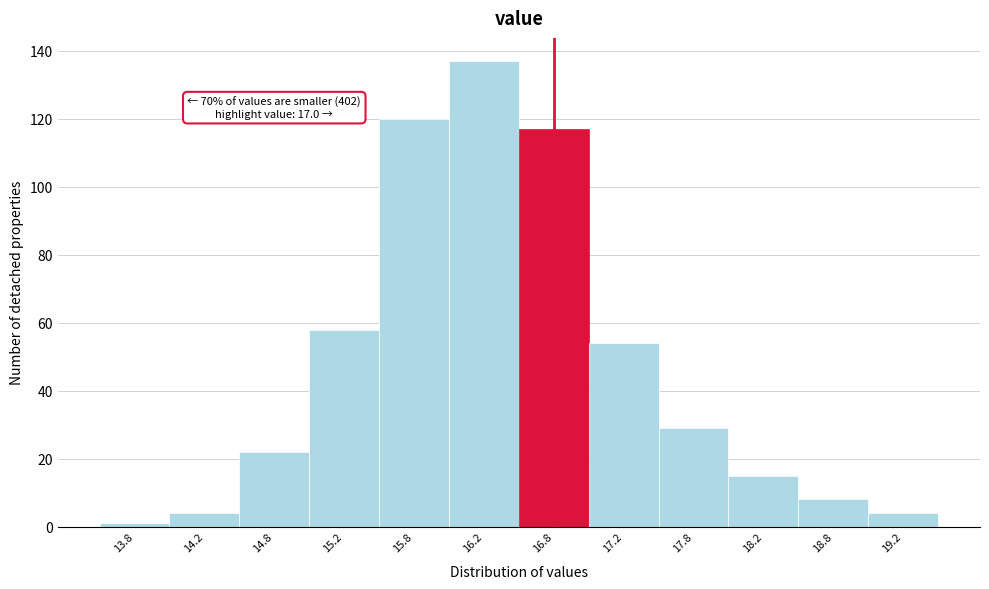

Reading left to right, transcribe all the data shown in this chart.

1	4	22	58	120	137	117	54	29	15	8	4